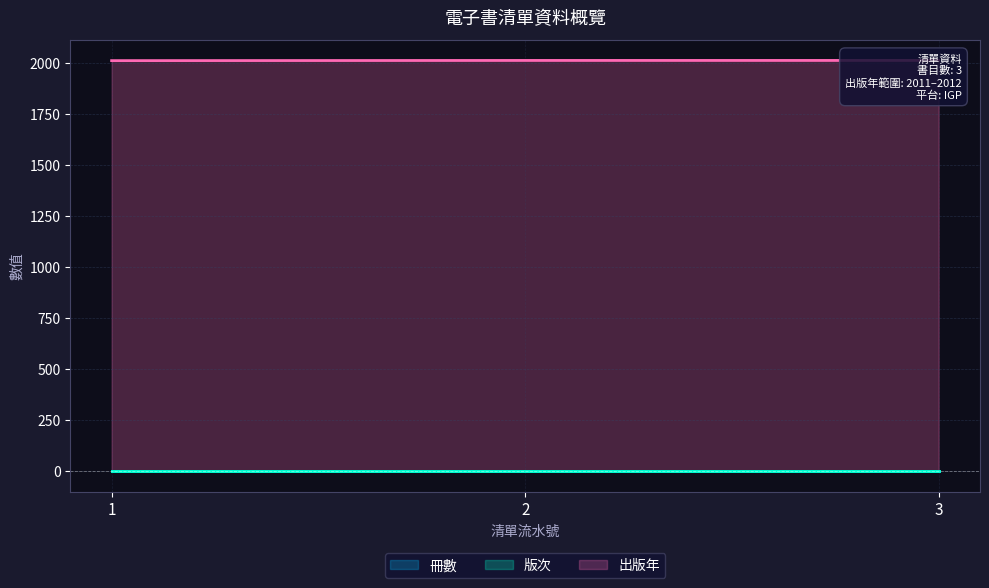

At which category is the sum across all series the highest?

2